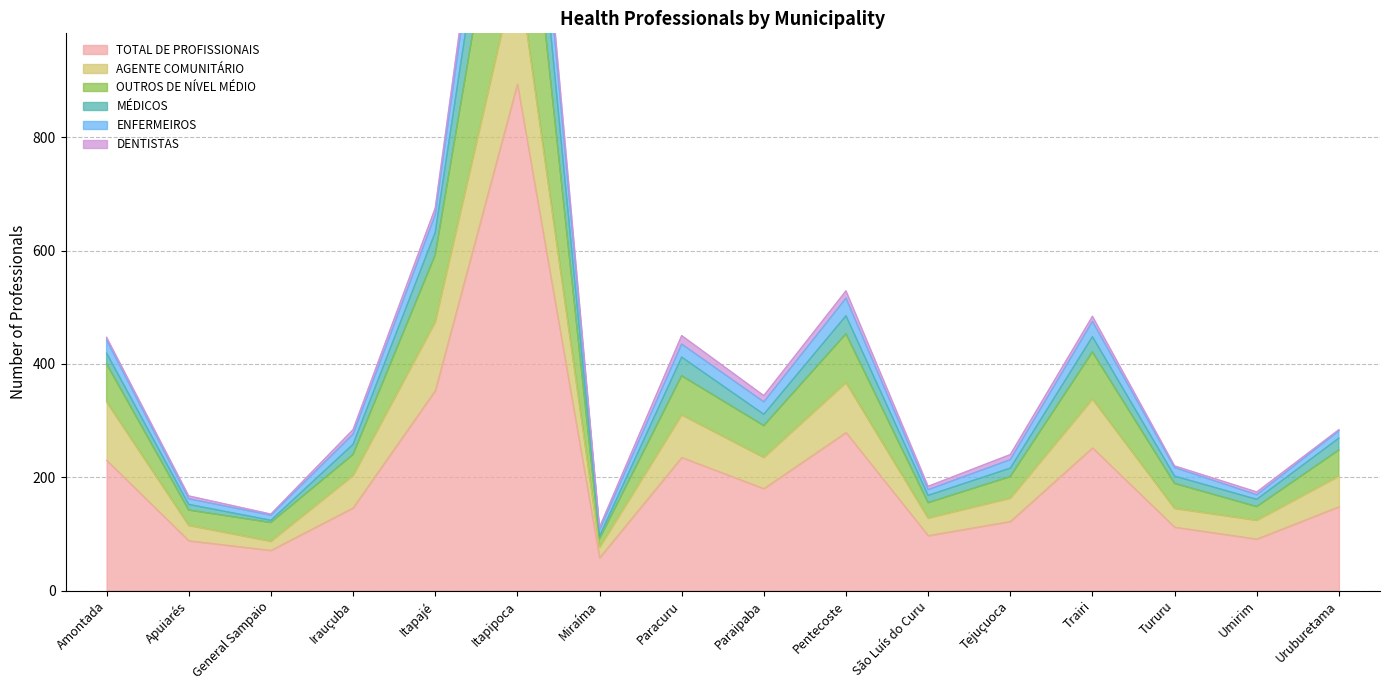

The TOTAL DE PROFISSIONAIS series shows 161 at Tururu. True or false?

False